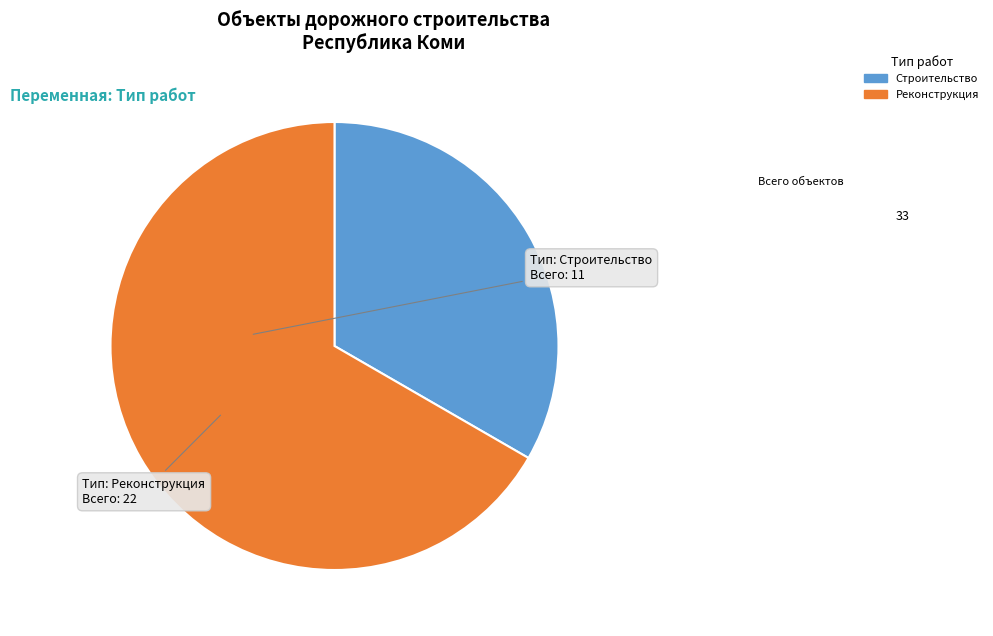

Count the number of slices in the pie.

2